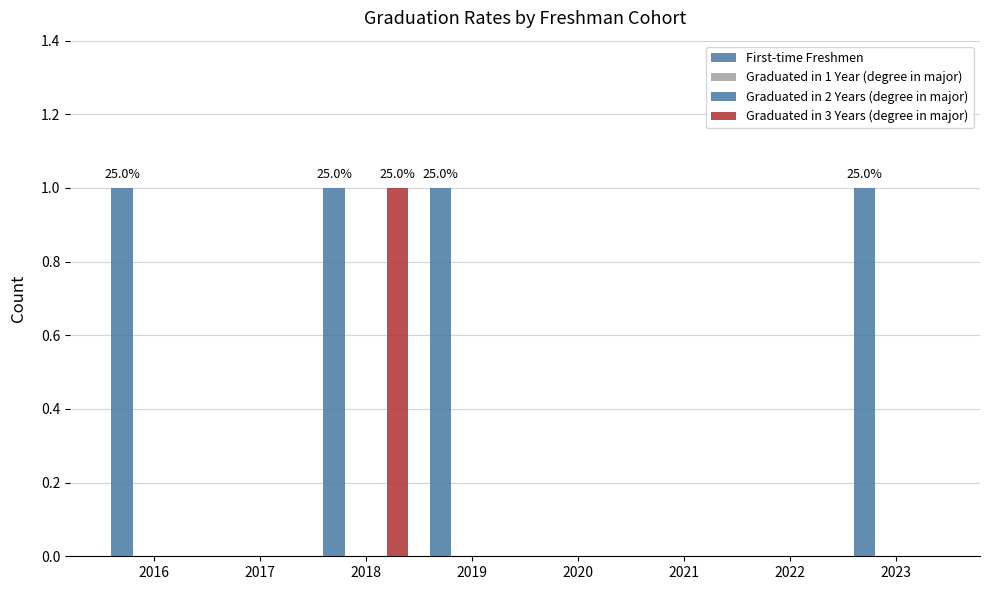

Does the chart contain stacked bars?

No